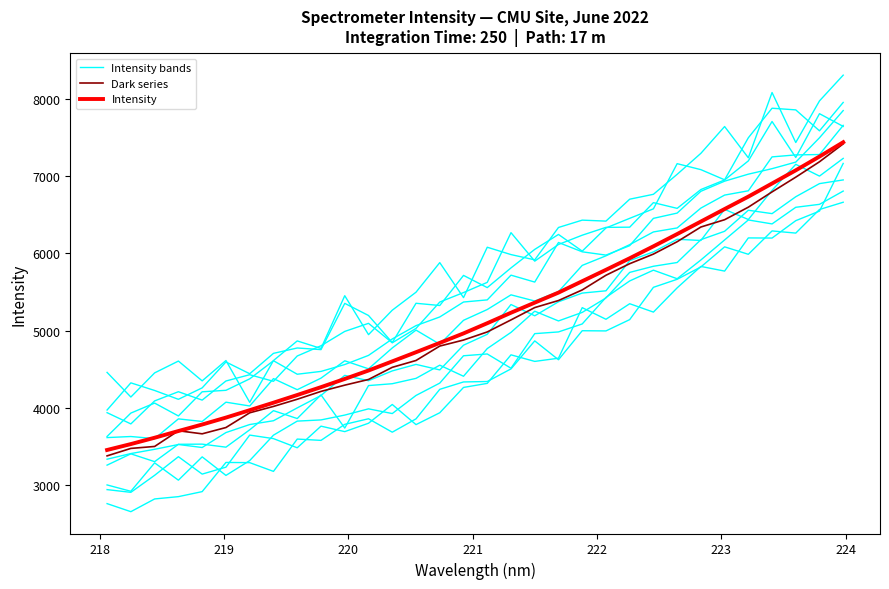

Is this an area chart (filled region under the line)?

No